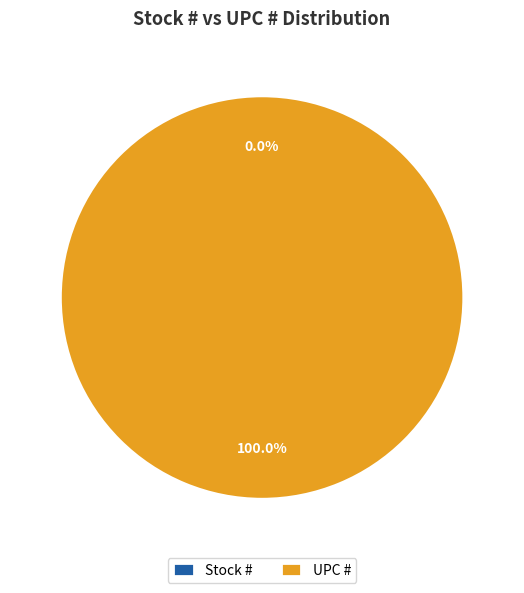

To the nearest percent, what is the difference between the largest and smallest slice percentages?

100%